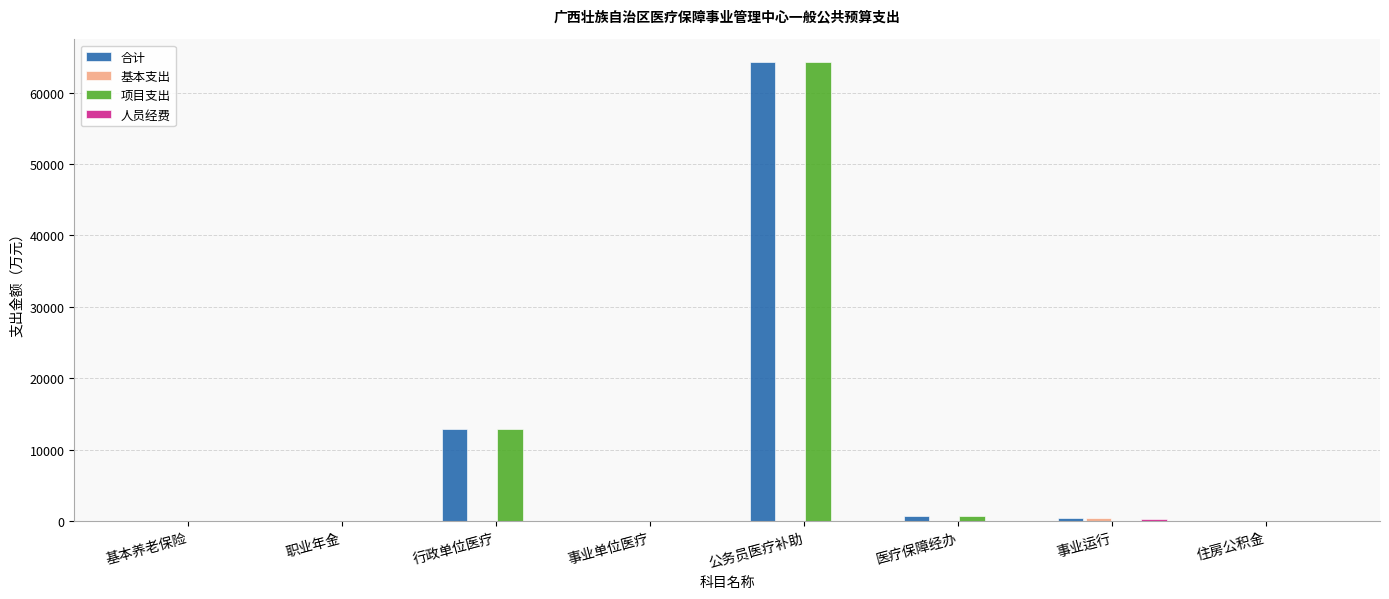

Between 公务员医疗补助 and 住房公积金, which series saw the biggest shift?

项目支出